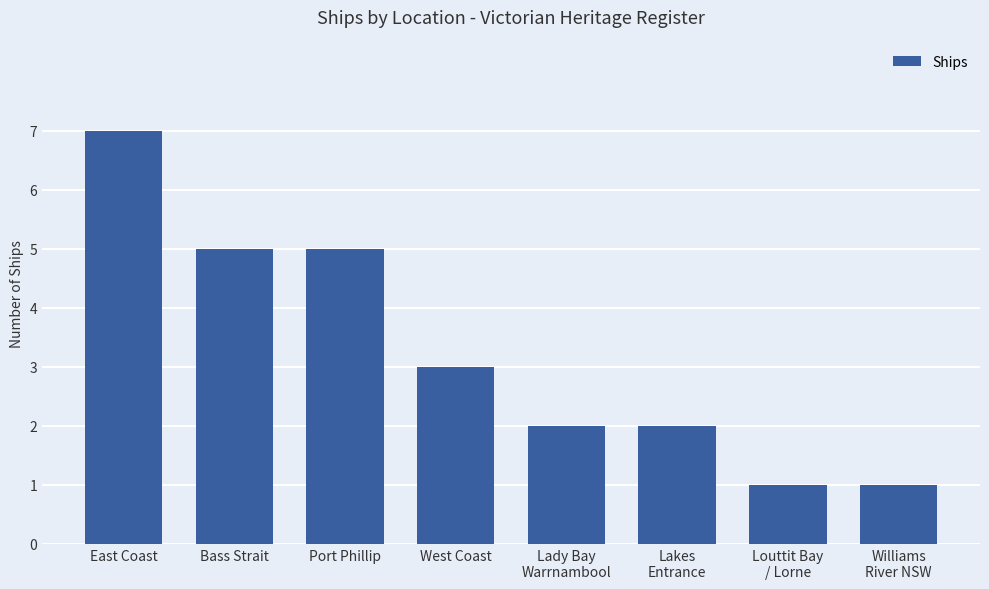

How many data points does each series have?

8